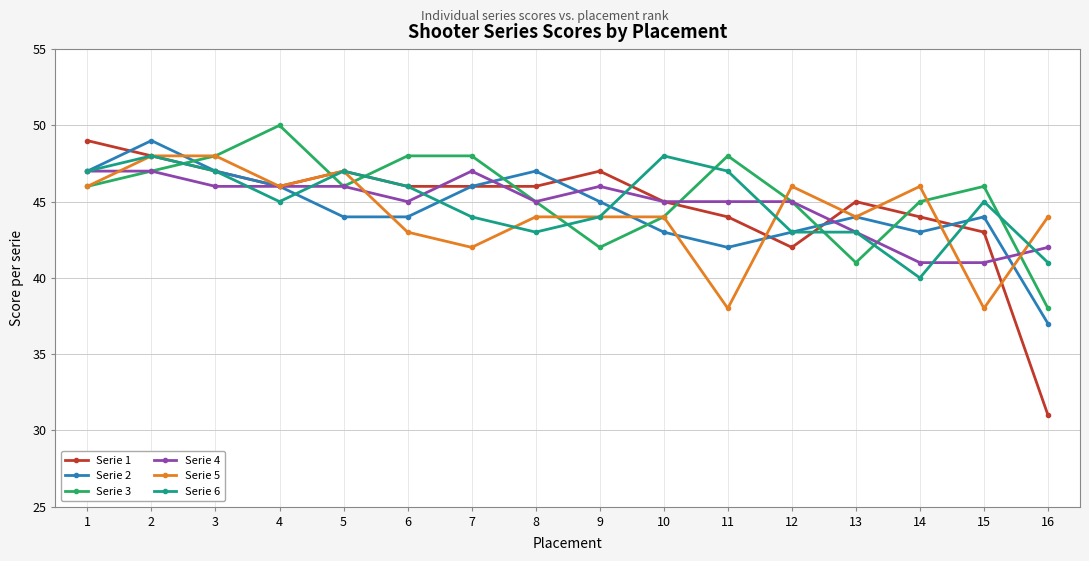

At which category is the sum across all series the highest?

2